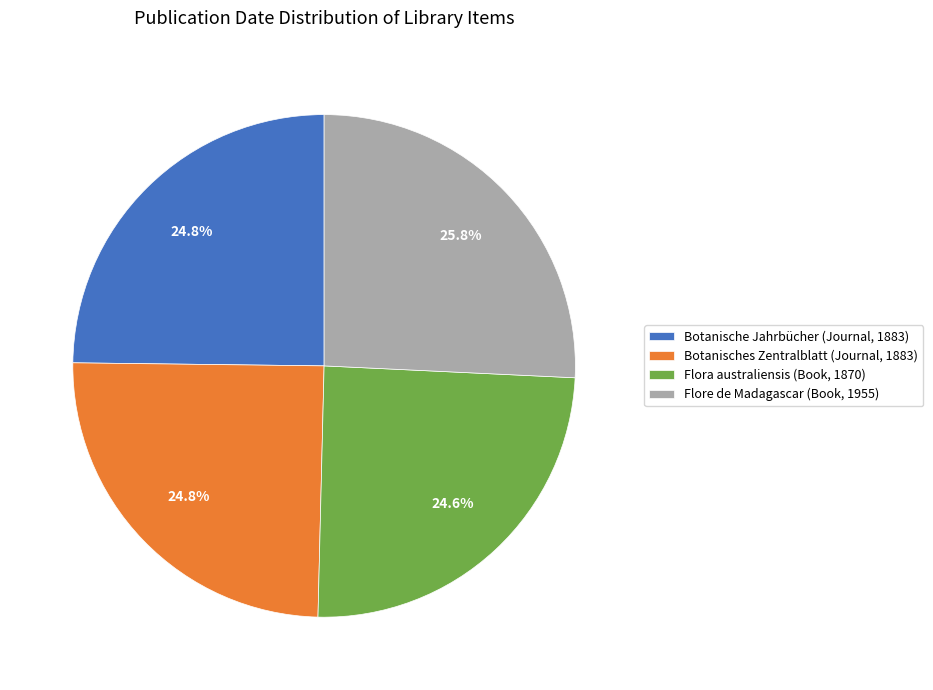

What percentage is the Botanische Jahrbücher (Journal, 1883) slice, to the nearest percent?

25%